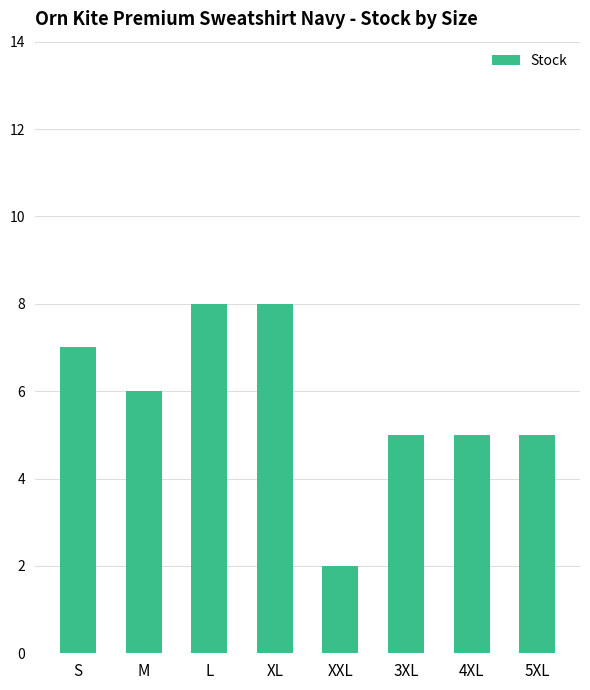

What is the minimum value shown in the chart?

2